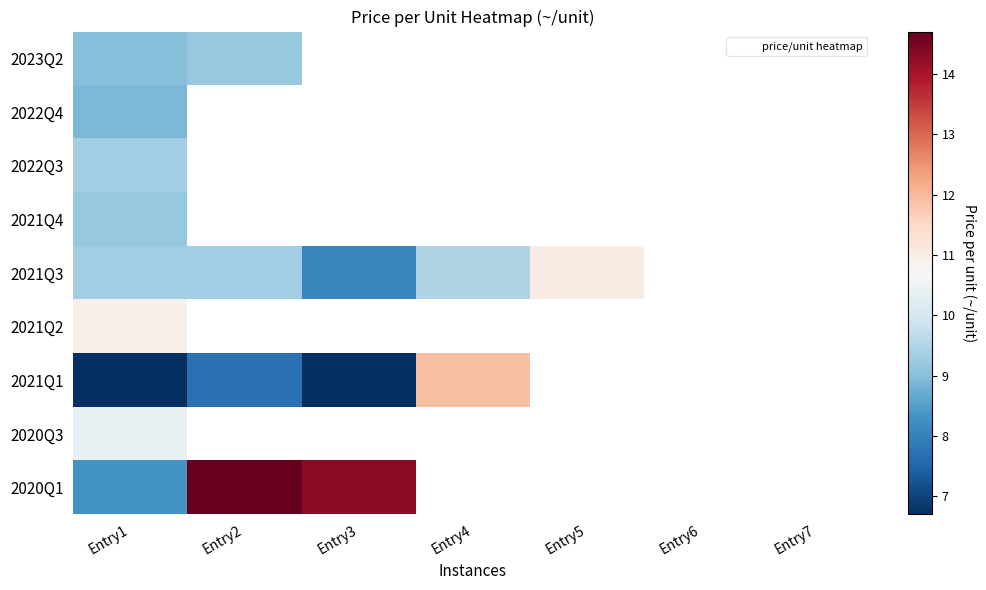

Which category has the highest value in the 2021Q1 series?

Entry4